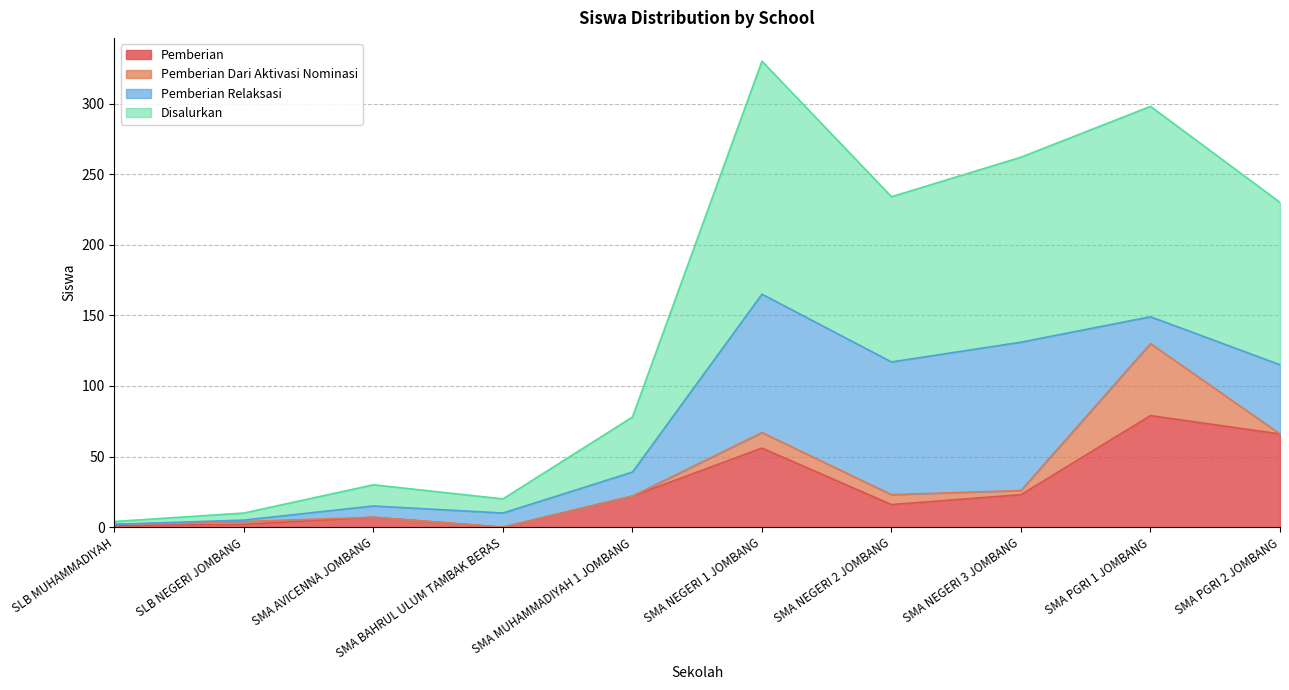

What is the maximum value for Pemberian?

79